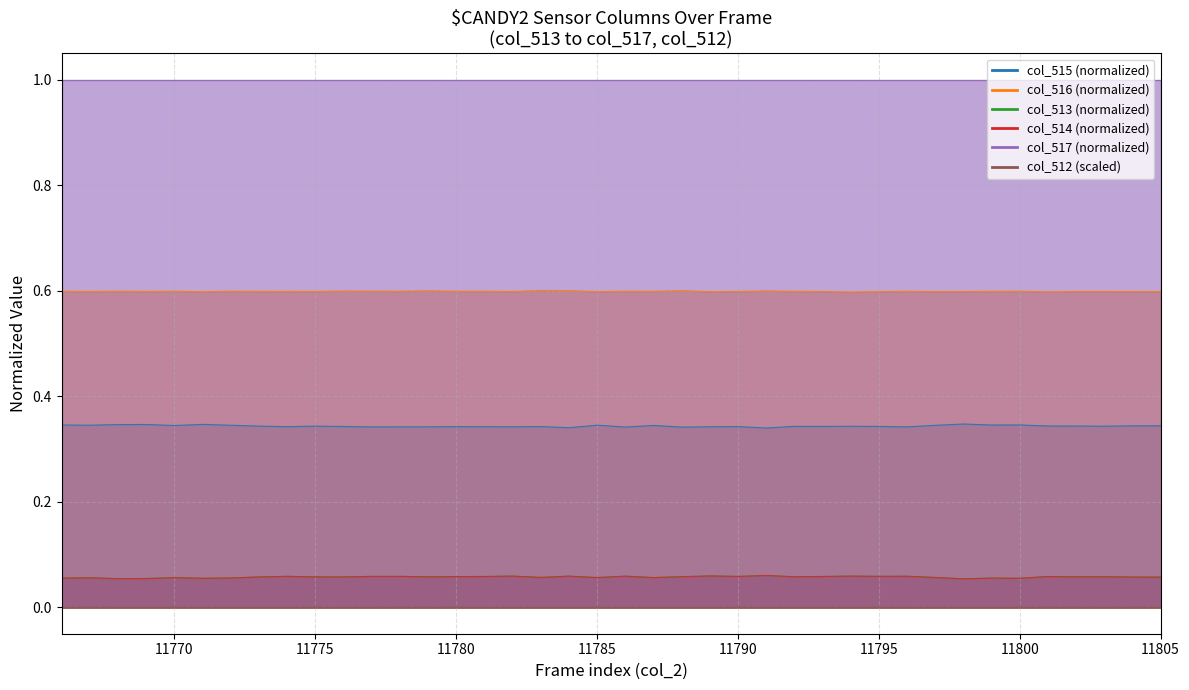

What is the difference between the highest and lowest values at 11795?

1.0